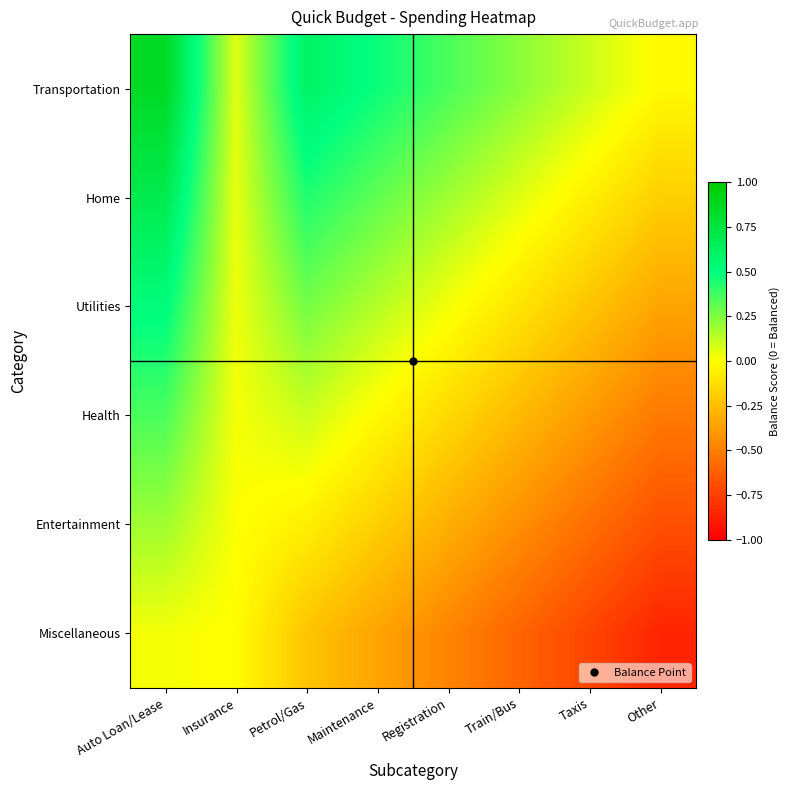

Rank the series by their maximum value, from highest to lowest.

Transportation, Home, Utilities, Health, Entertainment, Miscellaneous